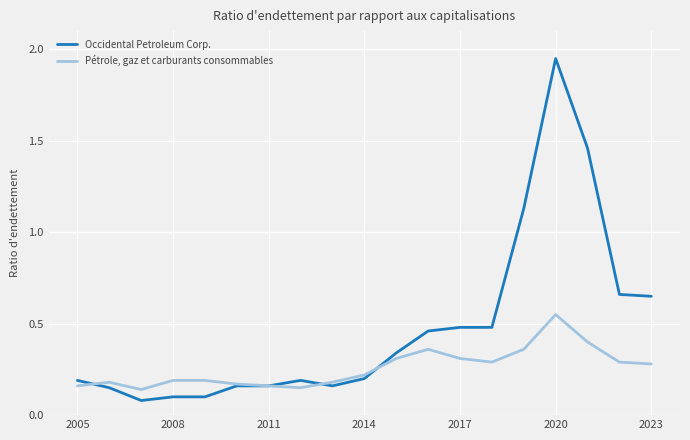

Which series has the largest range (max minus min)?

Occidental Petroleum Corp.